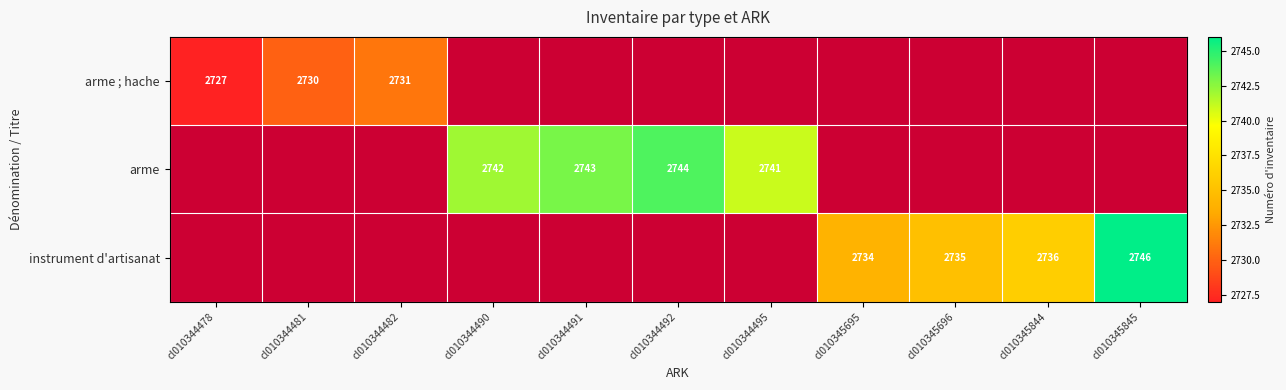

Count the number of categories in the chart.

11